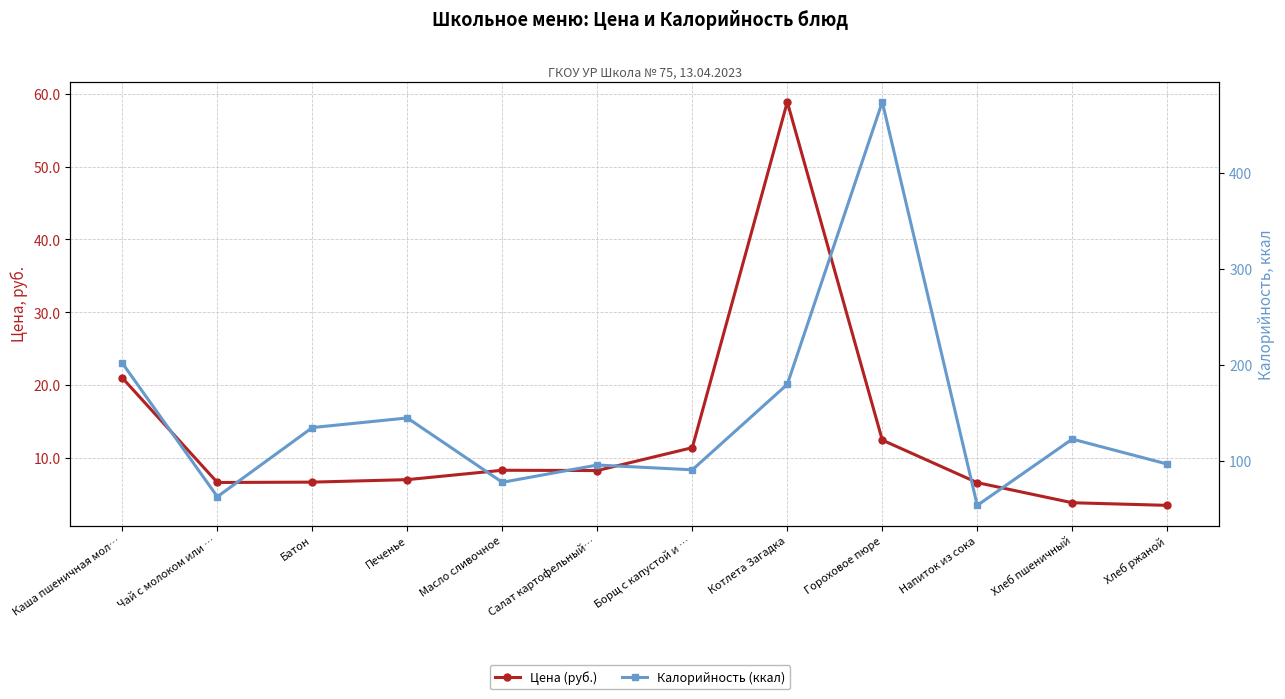

What is the approximate value of Калорийность (ккал) at Батон?

135.0